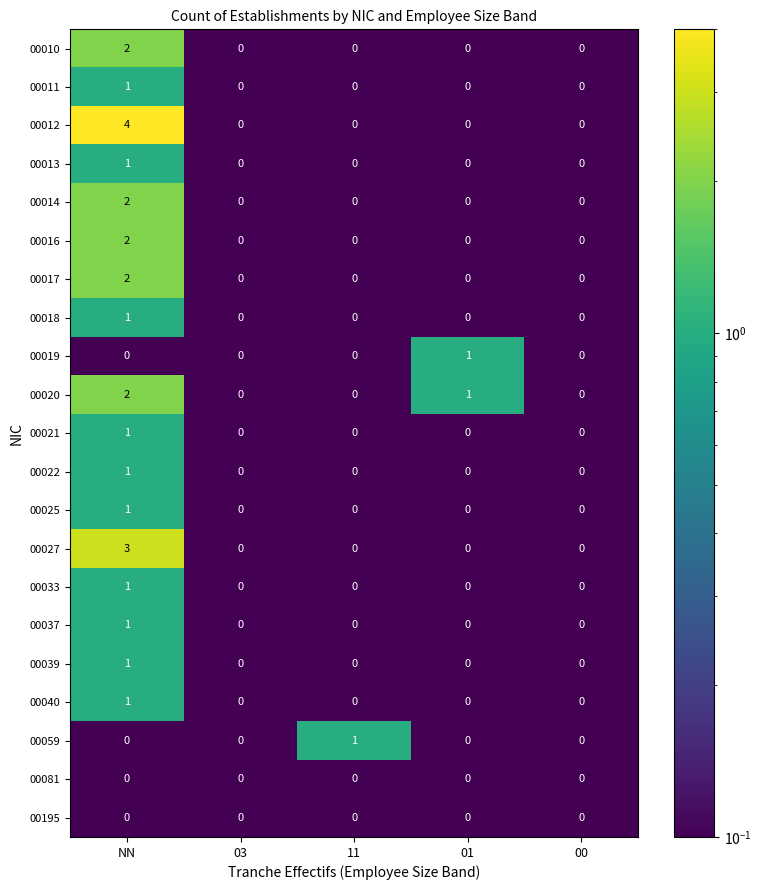

Which category has the highest value in the 00037 series?

NN